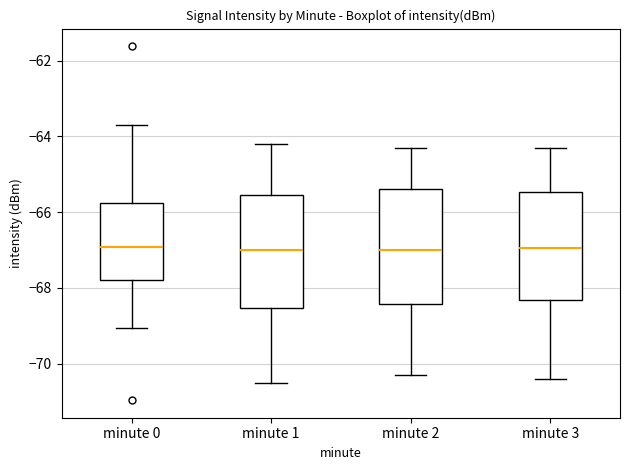

Reading left to right, transcribe this box plot: for each box, give where its median line is, the range the box spans, and where its two whiskers end, as read against the y-axis. The values are not printed on the chart, so give them approximately, as read against the axis.

minute 0: median -67.0, box -67.8 to -65.8, whiskers -69.0 to -63.8
minute 1: median -67.0, box -68.6 to -65.6, whiskers -70.4 to -64.2
minute 2: median -67.0, box -68.4 to -65.4, whiskers -70.2 to -64.2
minute 3: median -67.0, box -68.4 to -65.4, whiskers -70.4 to -64.2